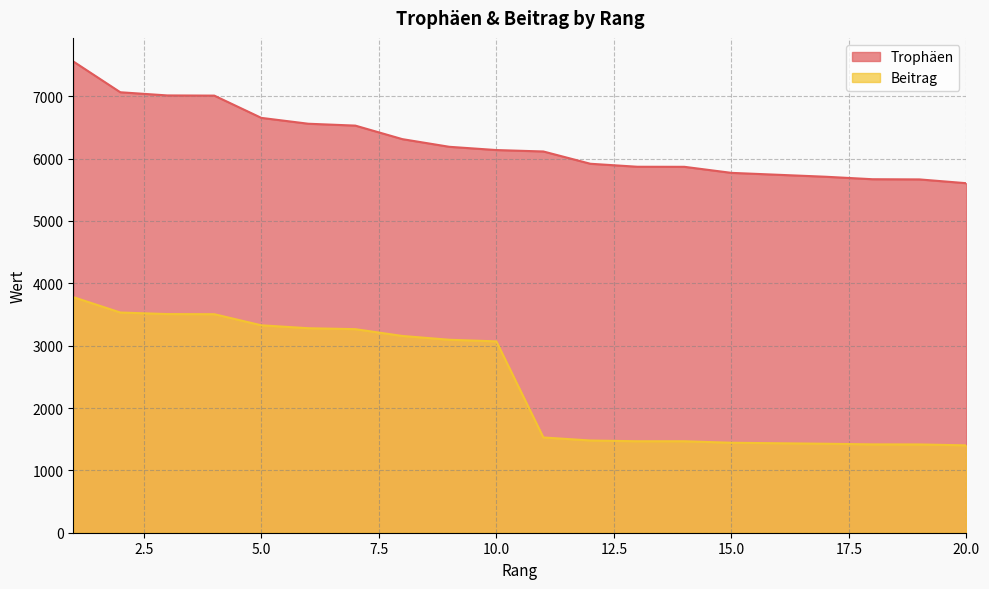

Where is Beitrag nearest to the value 2590?

10.0